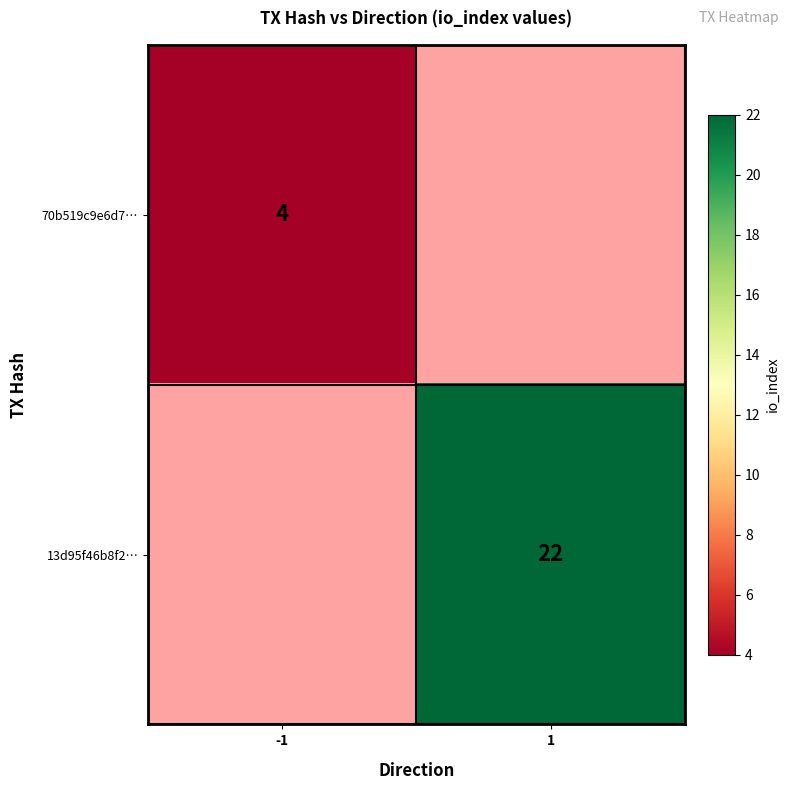

True or false: 13d95f46b8f2… has a value of 13 at 1.

False